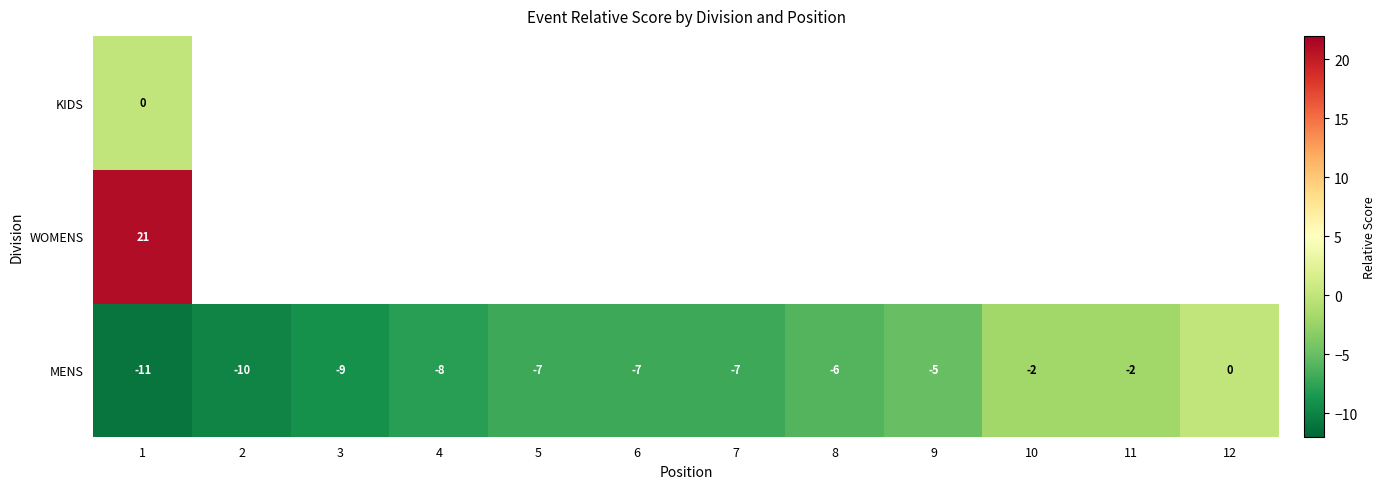

At how many categories does at least one series exceed 18?

1